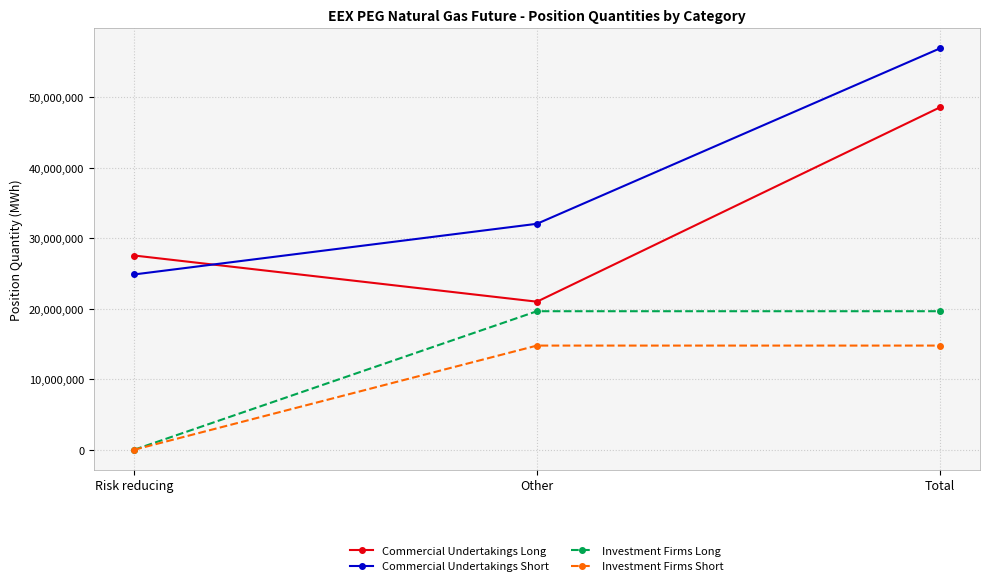

What is the maximum value for Commercial Undertakings Long?

48578626